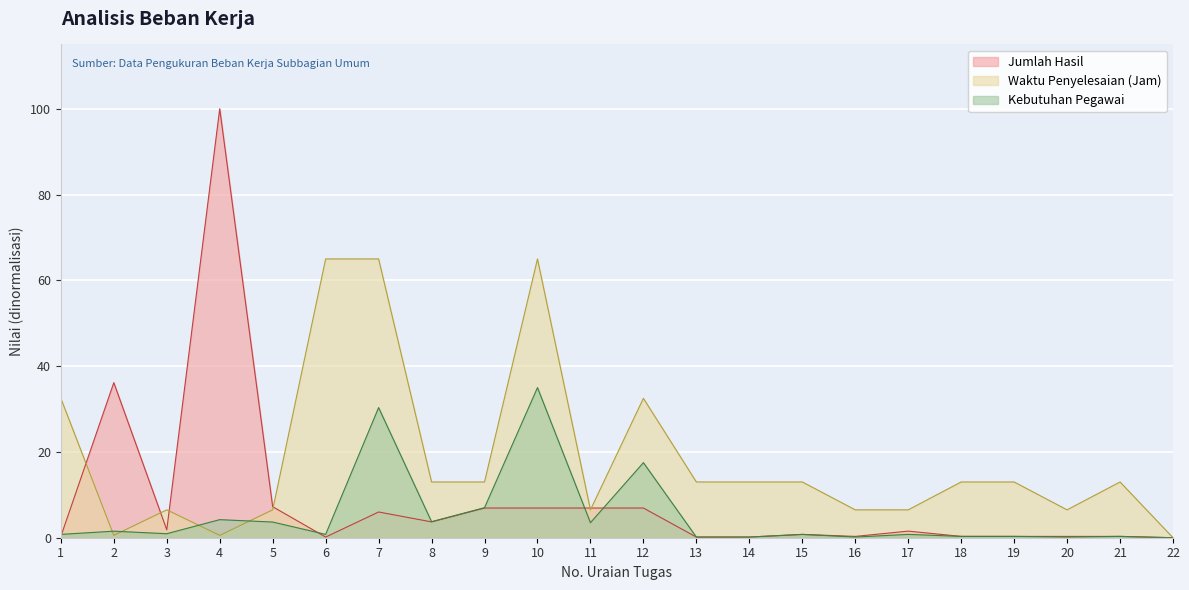

True or false: Jumlah Hasil has a value of 0.3 at 21.

True